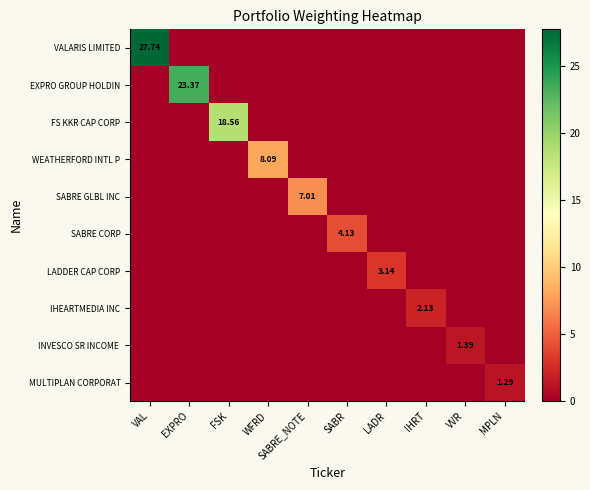

At how many categories does at least one series exceed 11?

3